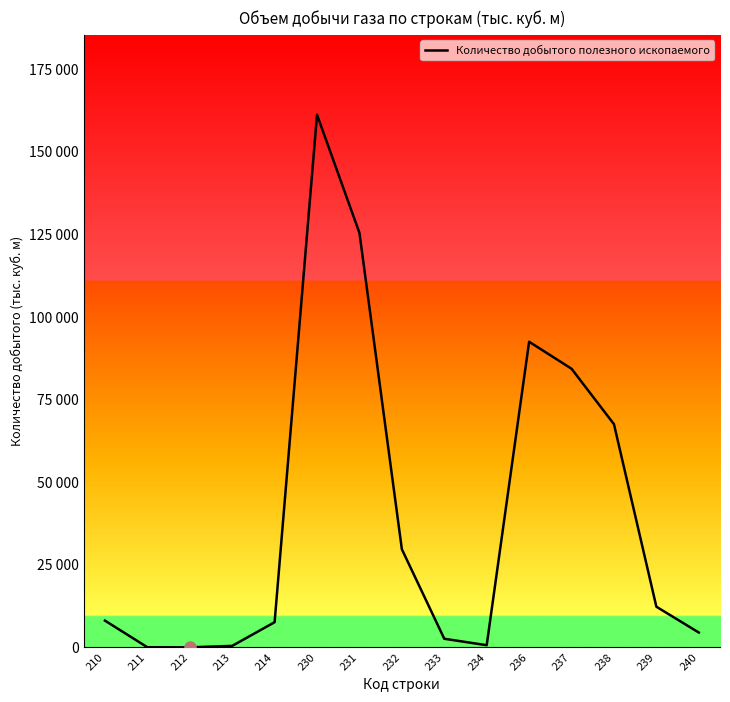

Rank the categories by value from lowest to highest.

212, 211, 213, 234, 233, 240, 214, 210, 239, 232, 238, 237, 236, 231, 230